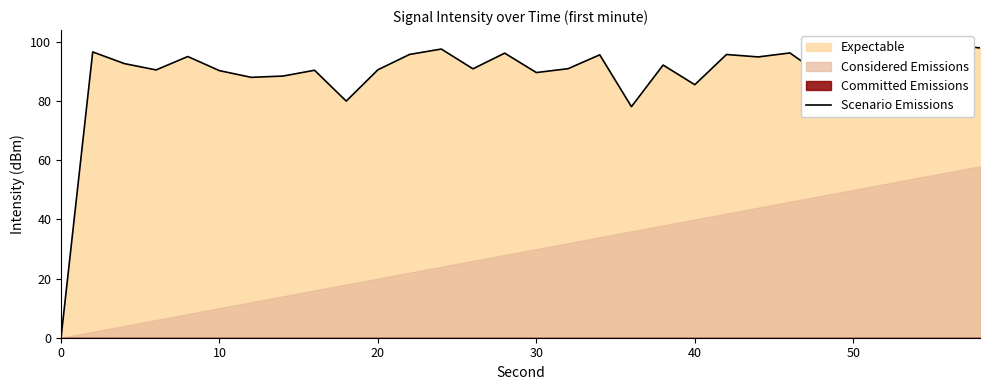

Is it true that the value at 0 is 0.0?

True